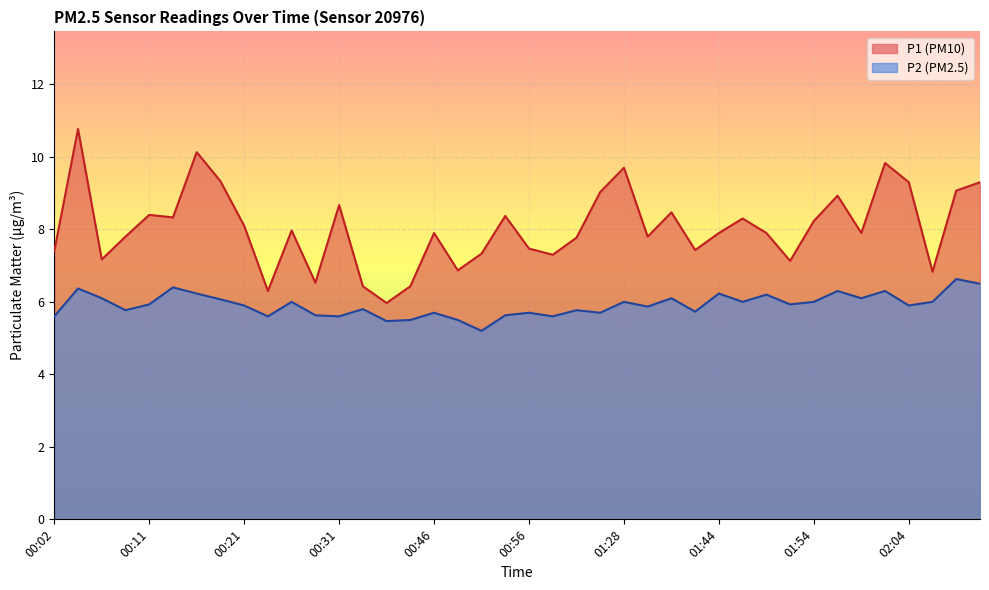

The P1 series shows 5.1 at 01:20. True or false?

False